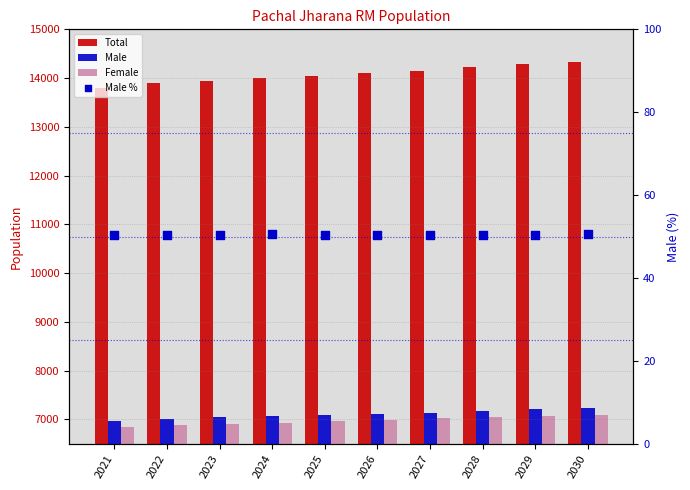

Which series has the largest total across all categories?

Total